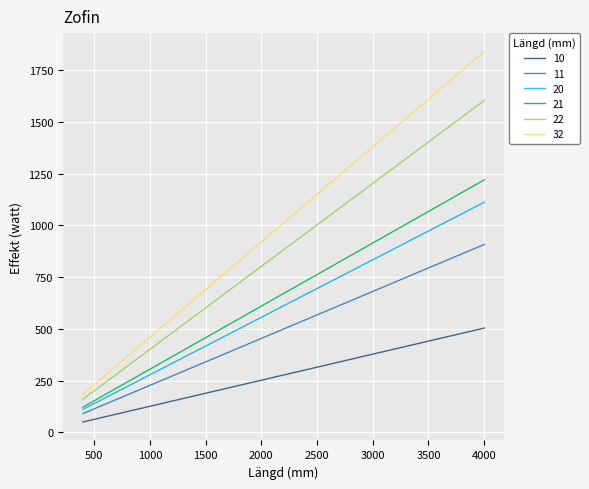

Rank the series by their maximum value, from highest to lowest.

32, 22, 21, 20, 11, 10